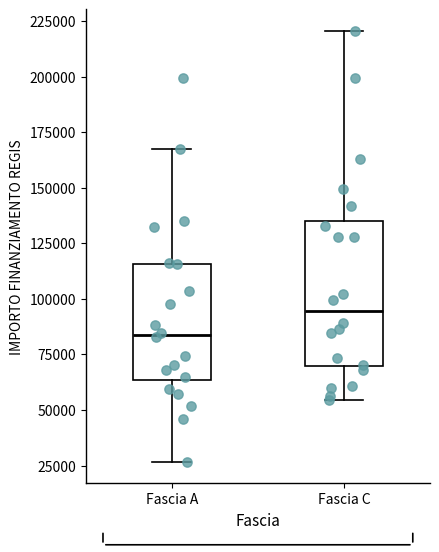

Which box has the highest median line?

Fascia C